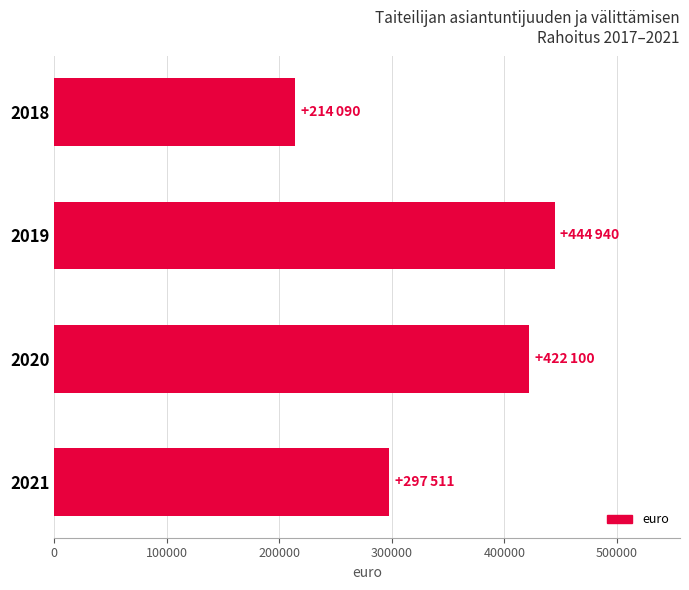

What is the maximum value shown in the chart?

444940